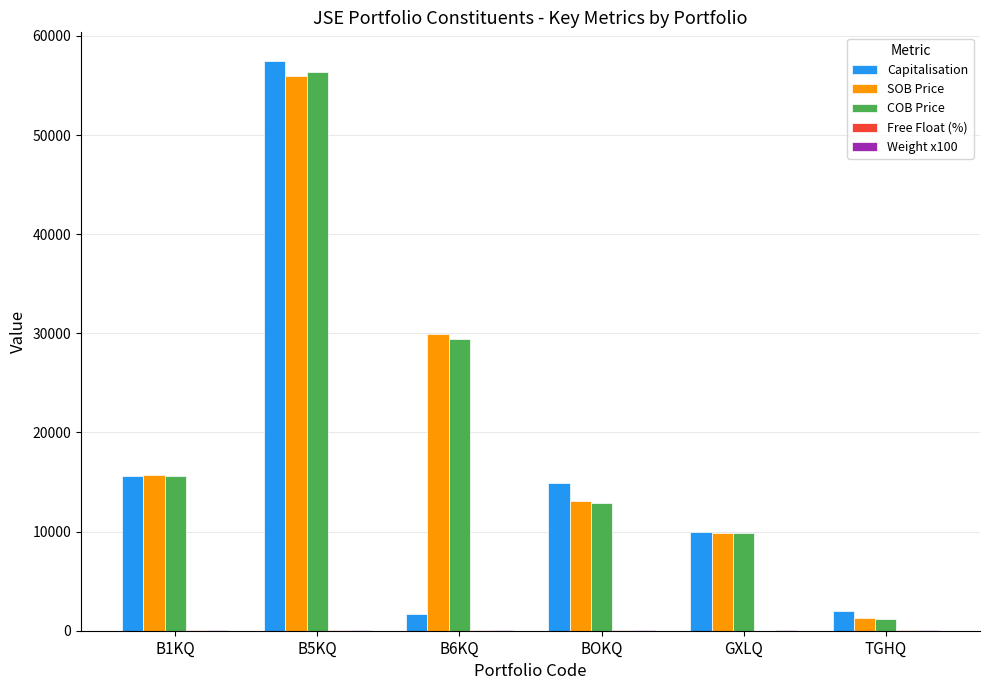

Which series changed the most between B1KQ and BOKQ?

COB Price